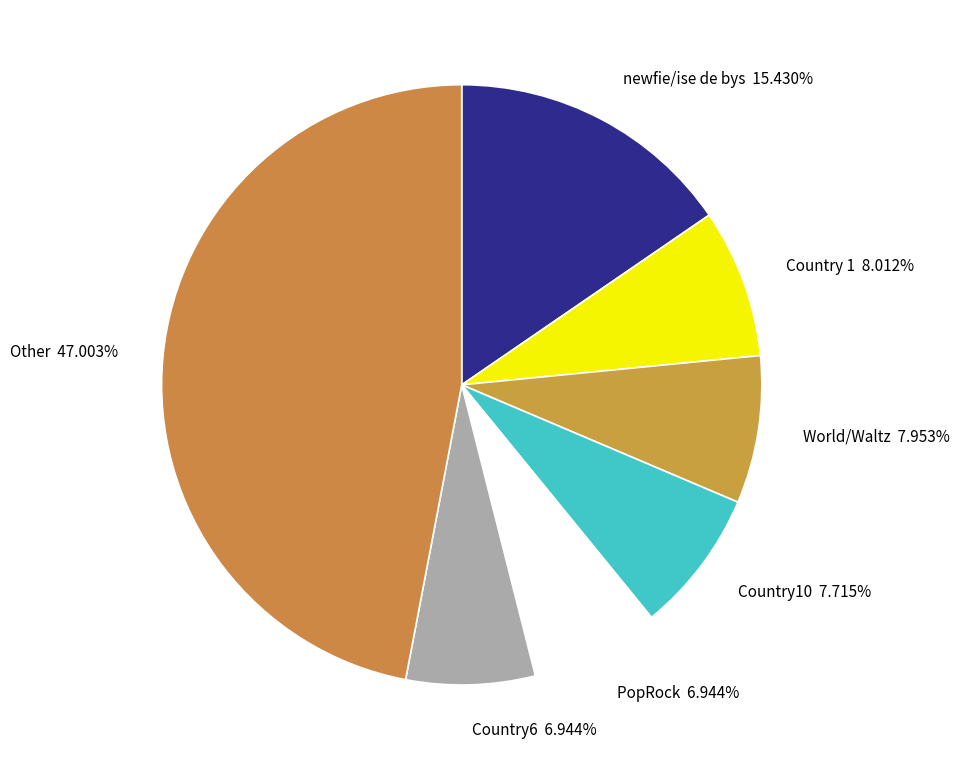

Is there a majority slice in this chart?

No